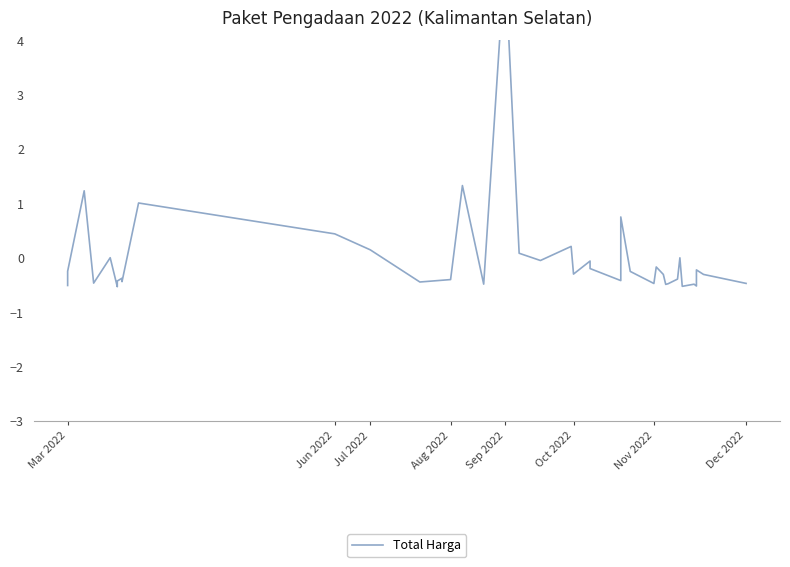

How many points are lower than both their immediate neighbors (excluding endpoints)?

12